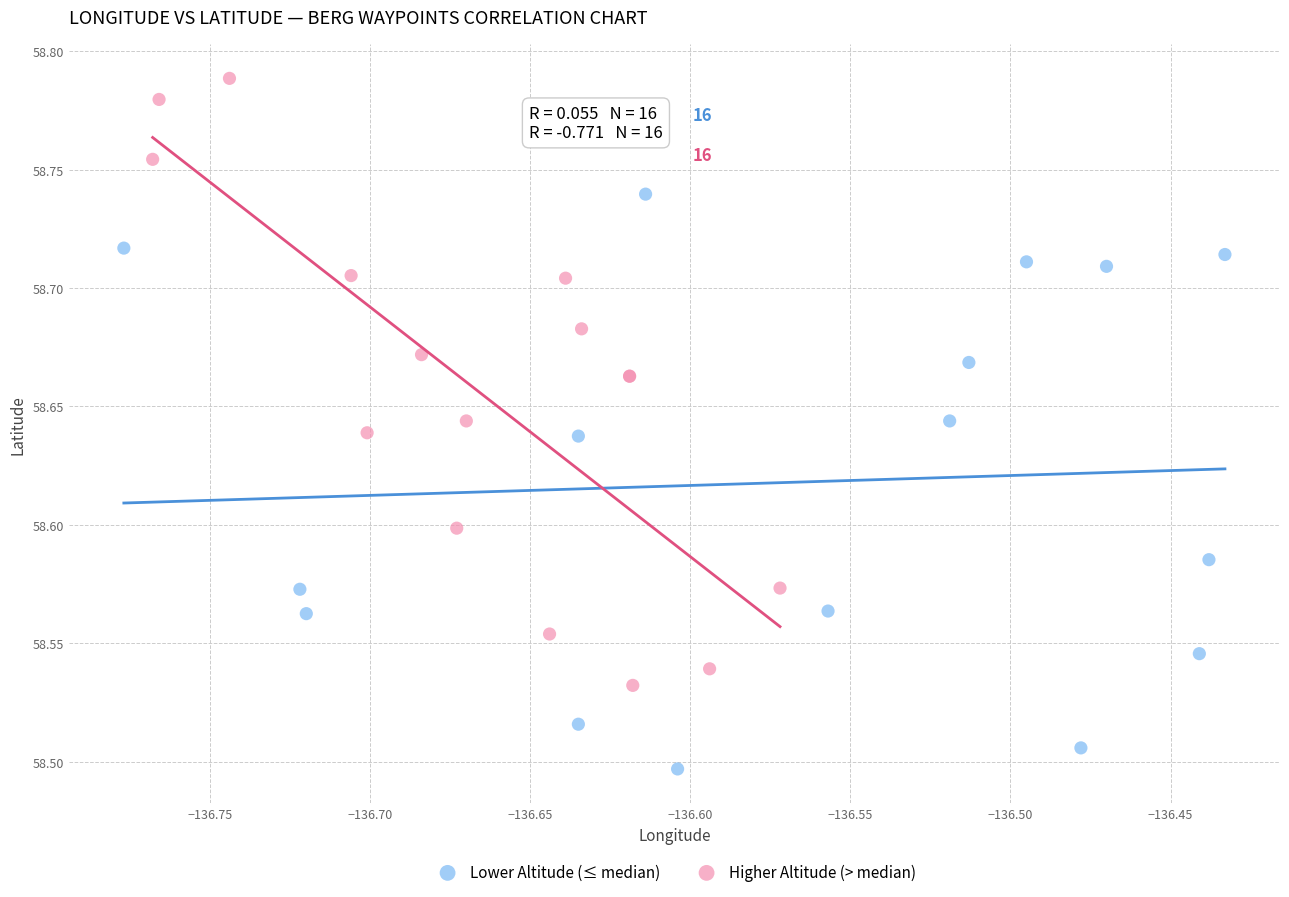

Which series contains the lowest Y value?

Lower Altitude (≤ median)